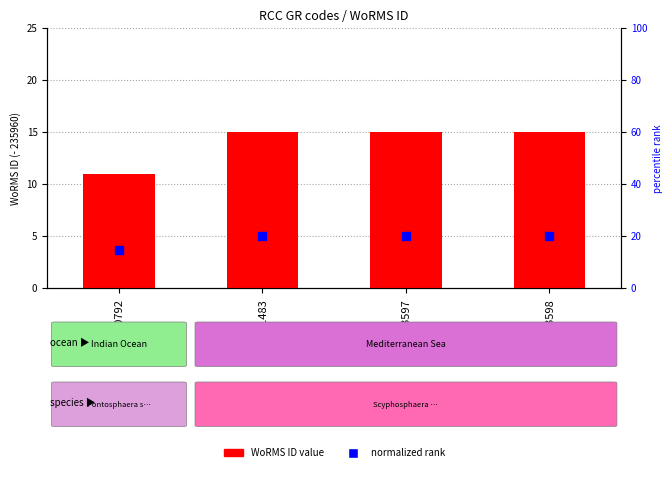

At how many categories does at least one series exceed 14?

4